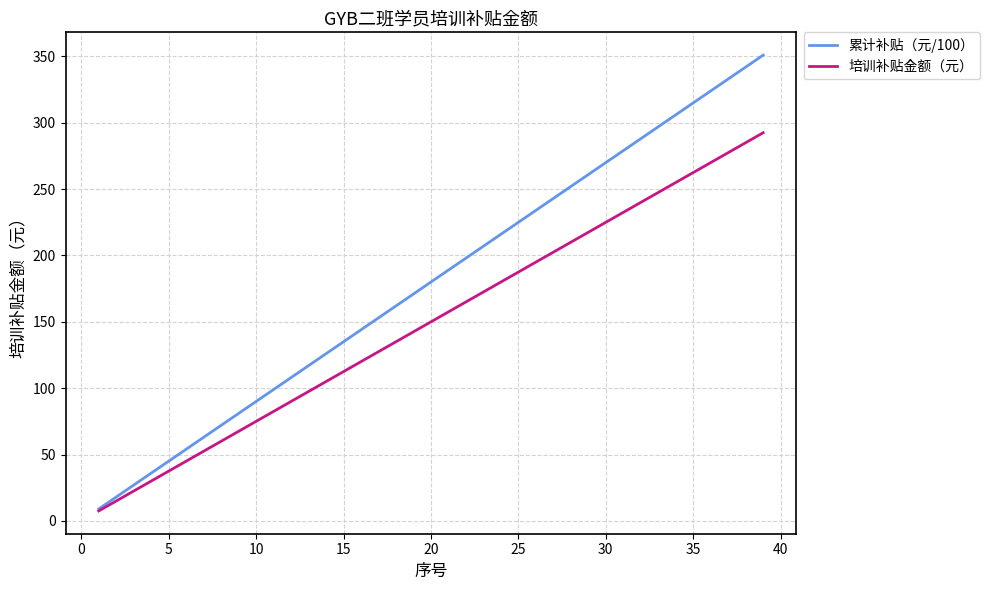

How many lines are shown in the chart?

2